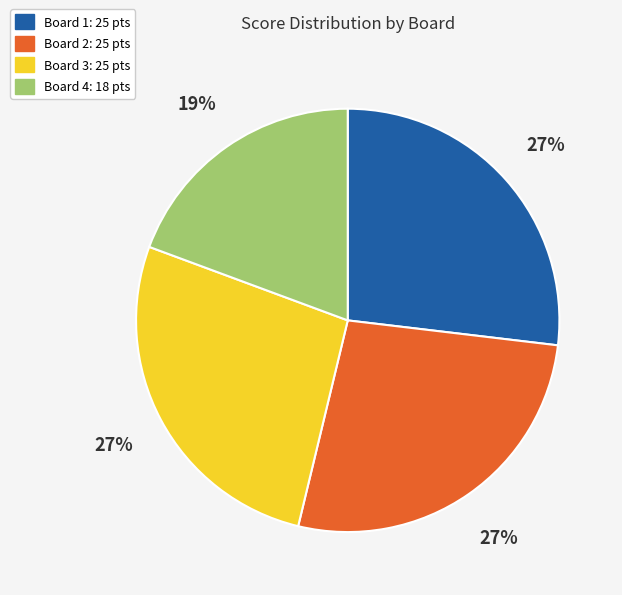

The Board 4 slice represents 25% of the pie. True or false?

False